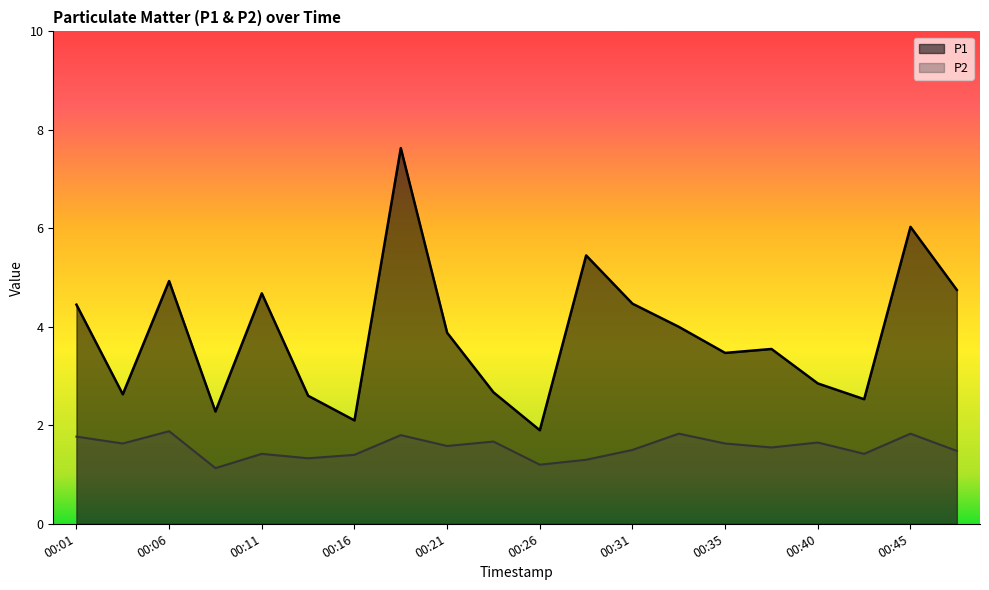

How many values in the P1 series are below 3?

8